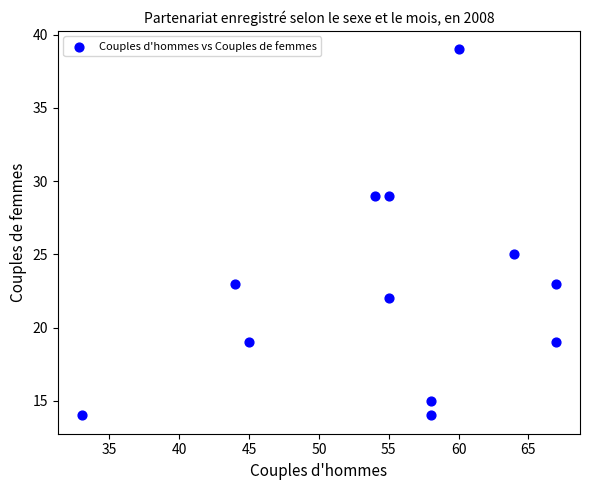

What is the average Y value?

23